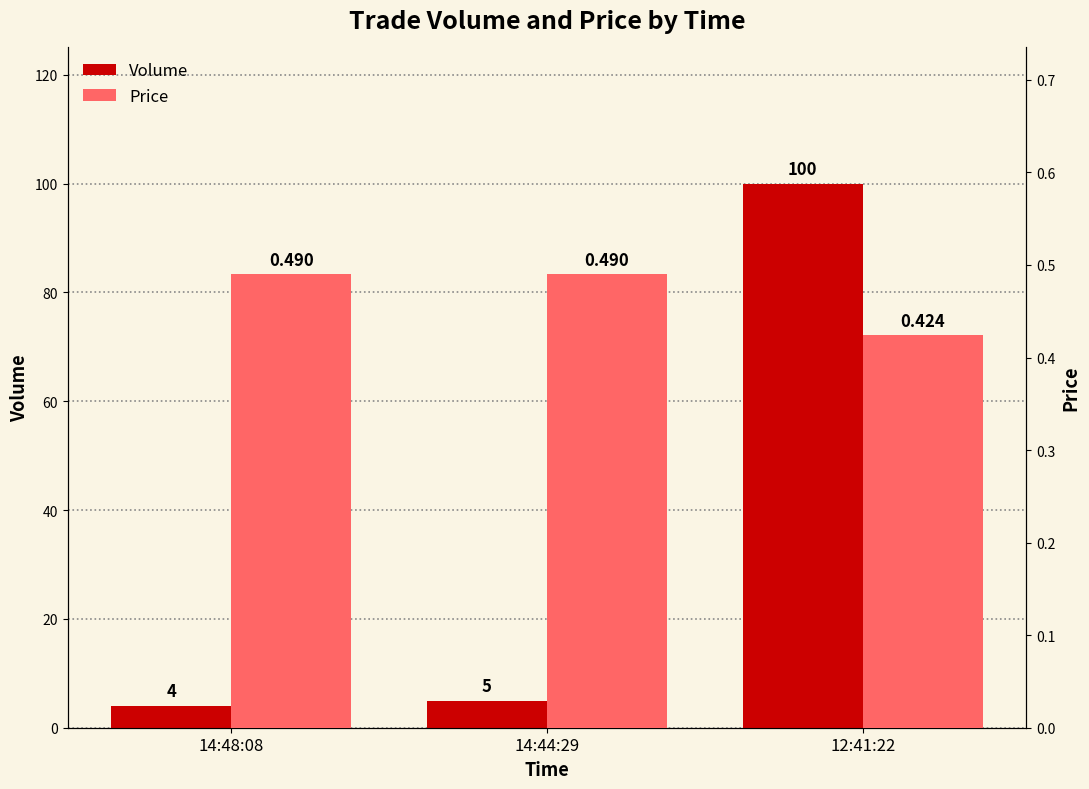

What is the sum of all Price values?

1.4